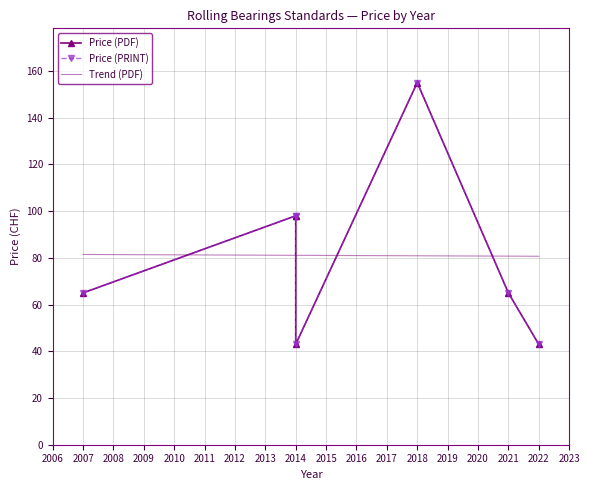

Where is the first local maximum for Price (PDF)?

2018